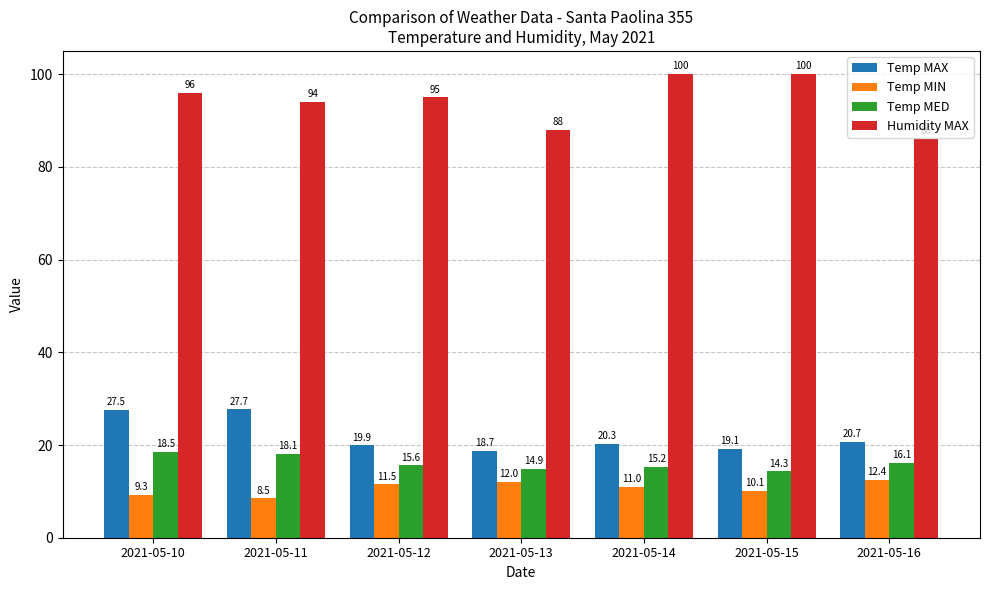

What is the minimum value for Temp MIN?

8.5